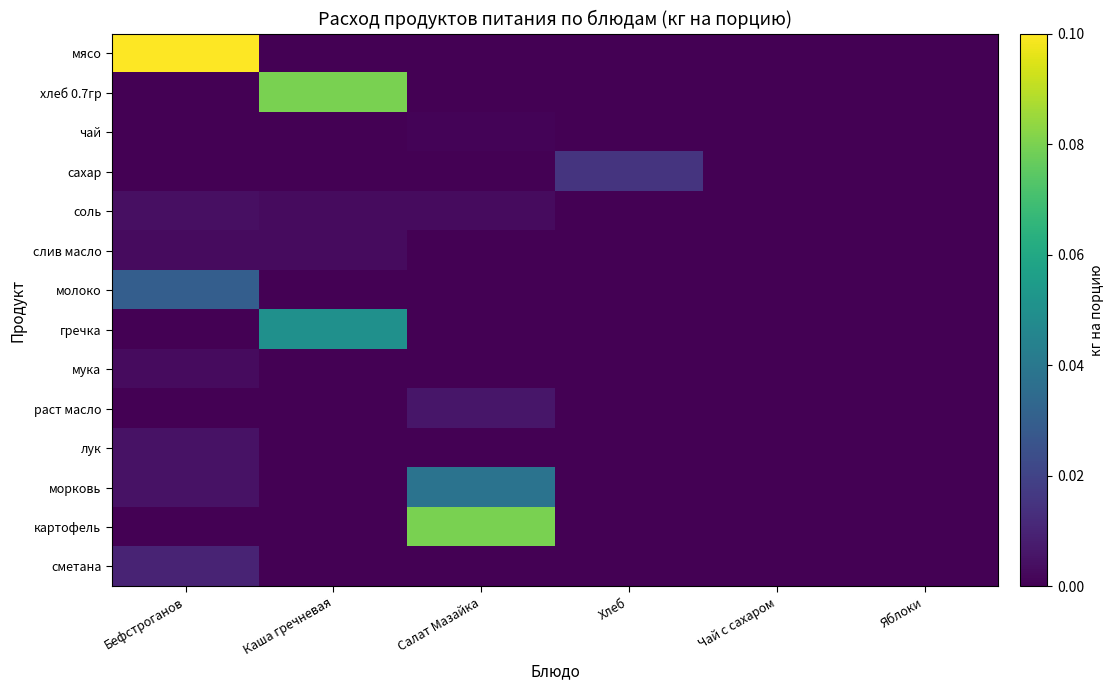

At Каша гречневая, list the series in order from largest to smallest.

хлеб 0.7гр, гречка, соль, слив масло, мясо, чай, сахар, молоко, мука, раст масло, лук, морковь, картофель, сметана